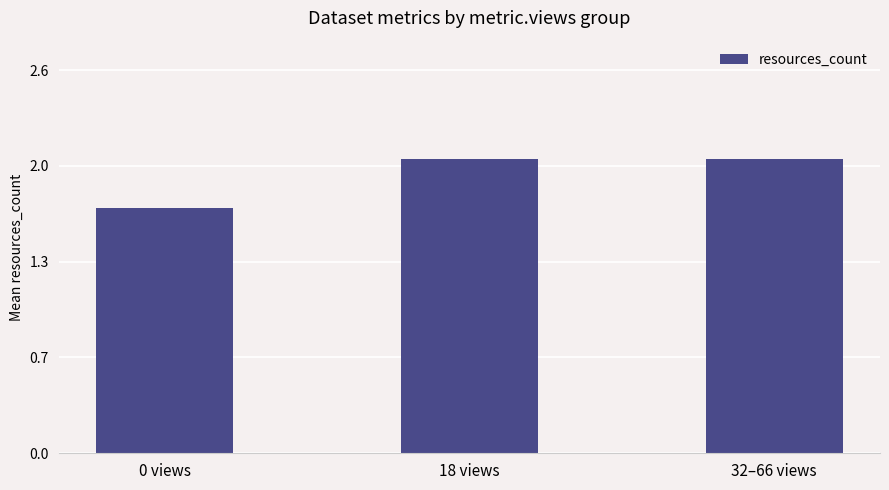

What is the label of the 2nd bar from the left?

18 views